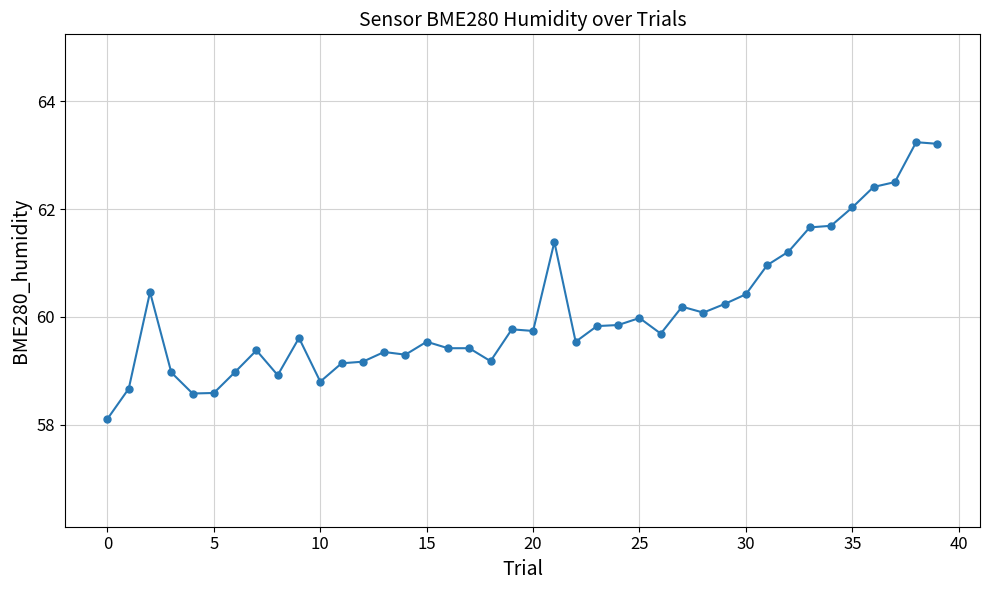

True or false: there are more than 1 points higher than both neighbors.

True